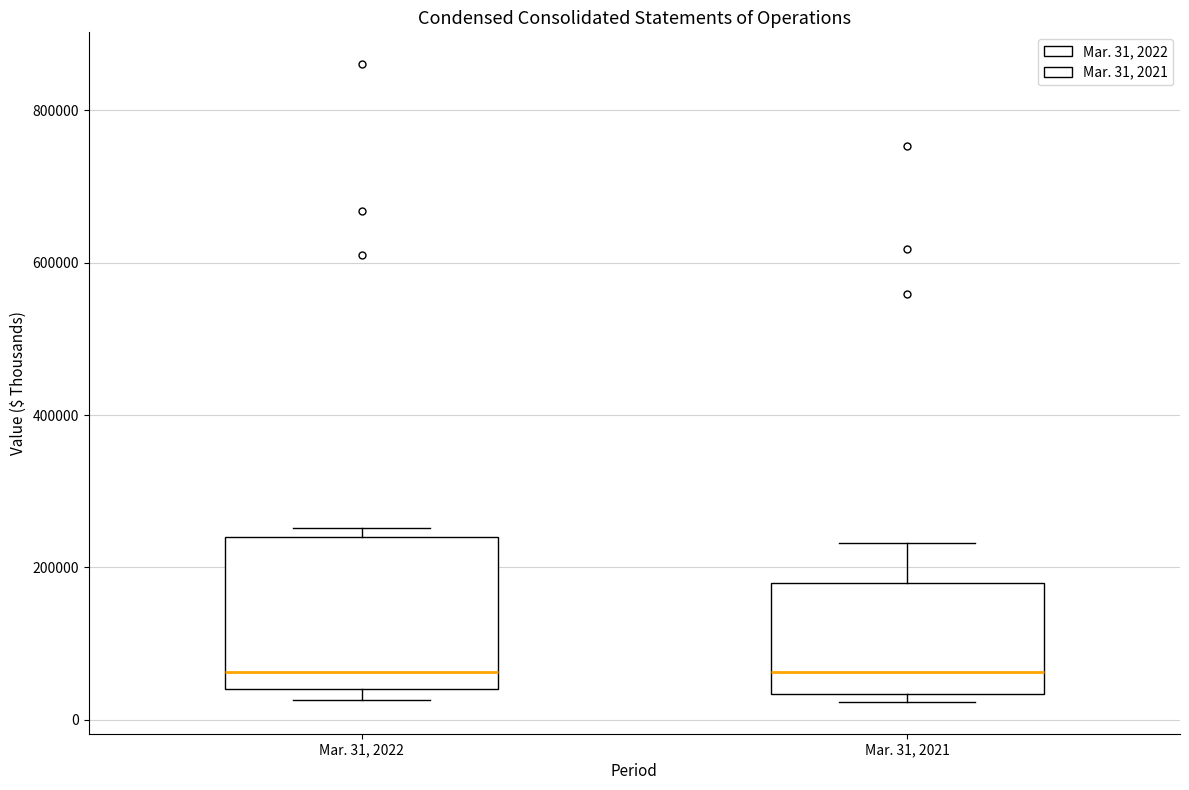

Where is the lower edge of the box for Mar. 31, 2022 on the y-axis? The values are not printed on the chart, so give them approximately, as read against the axis.

40000